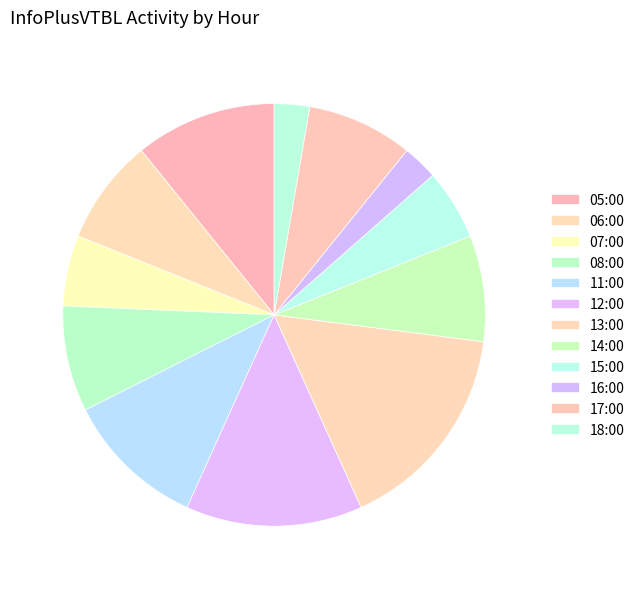

Which slice is the smallest?

16:00